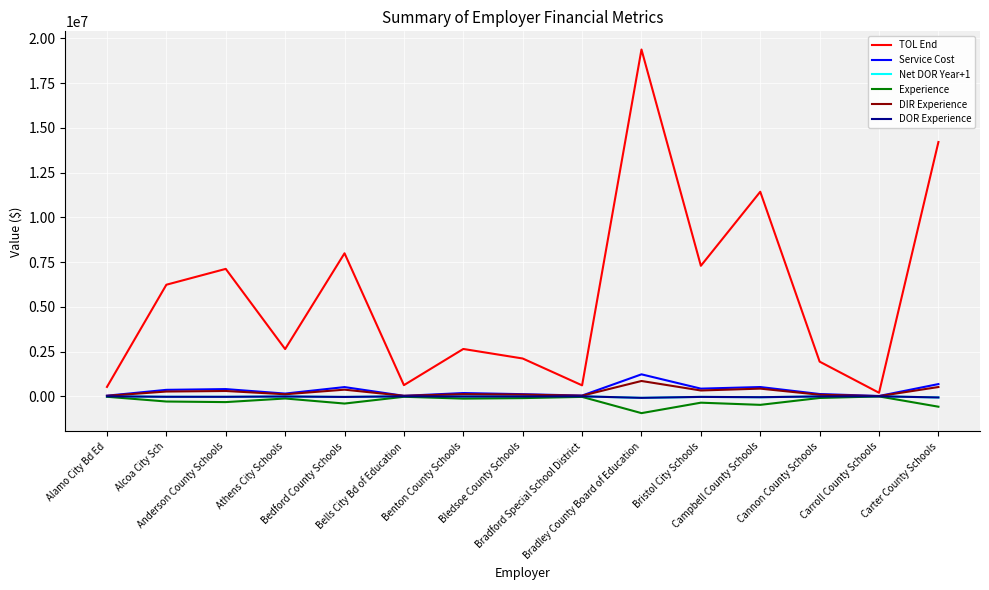

Reading left to right, what are all the values shown in this chart?

TOL End: Alamo City Bd Ed=522318	Alcoa City Sch=6233201	Anderson County Schools=7118304	Athens City Schools=2637900	Bedford County Schools=7990972	Bells City Bd of Education=622051	Benton County Schools=2643616	Bledsoe County Schools=2110644	Bradford Special School District=610495	Bradley County Board of Education=19377361	Bristol City Schools=7291007	Campbell County Schools=11429103	Cannon County Schools=1935211	Carroll County Schools=195300	Carter County Schools=14208309
Service Cost: Alamo City Bd Ed=33009	Alcoa City Sch=359136	Anderson County Schools=401367	Athens City Schools=150653	Bedford County Schools=513228	Bells City Bd of Education=24788	Benton County Schools=181097	Bledsoe County Schools=117222	Bradford Special School District=40335	Bradley County Board of Education=1225979	Bristol City Schools=426382	Campbell County Schools=516398	Cannon County Schools=126075	Carroll County Schools=15832	Carter County Schools=681507
Net DOR Year+1: Alamo City Bd Ed=-2571	Alcoa City Sch=-28738	Anderson County Schools=-30718	Athens City Schools=-12048	Bedford County Schools=-37666	Bells City Bd of Education=-2618	Benton County Schools=-12666	Bledsoe County Schools=-10536	Bradford Special School District=-3208	Bradley County Board of Education=-88065	Bristol City Schools=-34773	Campbell County Schools=-52718	Cannon County Schools=-9320	Carroll County Schools=-850	Carter County Schools=-66272
Experience: Alamo City Bd Ed=-27766	Alcoa City Sch=-293130	Anderson County Schools=-325616	Athens City Schools=-124099	Bedford County Schools=-406789	Bells City Bd of Education=-28274	Benton County Schools=-130461	Bledsoe County Schools=-103254	Bradford Special School District=-34643	Bradley County Board of Education=-942298	Bristol City Schools=-358160	Campbell County Schools=-479734	Cannon County Schools=-95069	Carroll County Schools=-8842	Carter County Schools=-583190
DIR Experience: Alamo City Bd Ed=25195	Alcoa City Sch=264392	Anderson County Schools=294898	Athens City Schools=112051	Bedford County Schools=369123	Bells City Bd of Education=25656	Benton County Schools=117795	Bledsoe County Schools=92718	Bradford Special School District=31435	Bradley County Board of Education=854233	Bristol City Schools=323387	Campbell County Schools=427016	Cannon County Schools=85749	Carroll County Schools=7992	Carter County Schools=516918
DOR Experience: Alamo City Bd Ed=-2571	Alcoa City Sch=-28738	Anderson County Schools=-30718	Athens City Schools=-12048	Bedford County Schools=-37666	Bells City Bd of Education=-2618	Benton County Schools=-12666	Bledsoe County Schools=-10536	Bradford Special School District=-3208	Bradley County Board of Education=-88065	Bristol City Schools=-34773	Campbell County Schools=-52718	Cannon County Schools=-9320	Carroll County Schools=-850	Carter County Schools=-66272